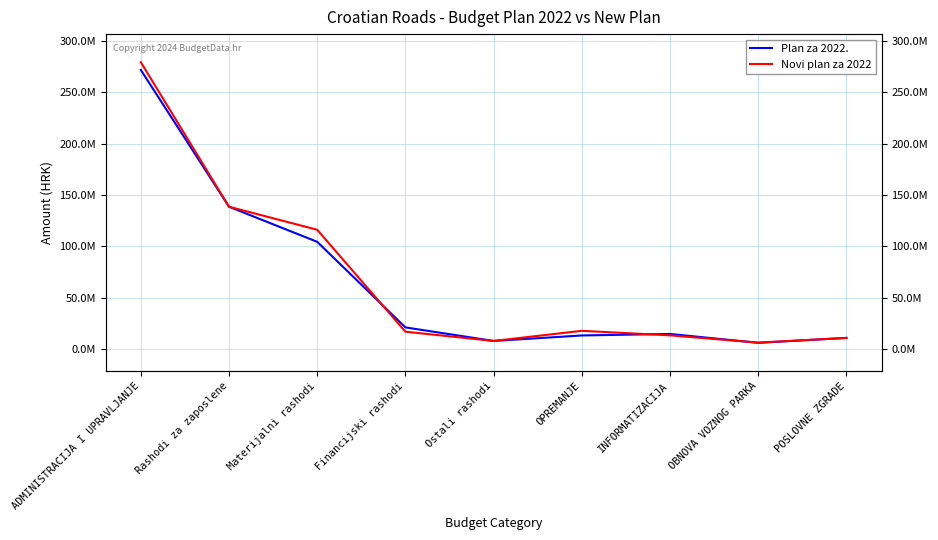

Which series has the largest range (max minus min)?

Novi plan za 2022